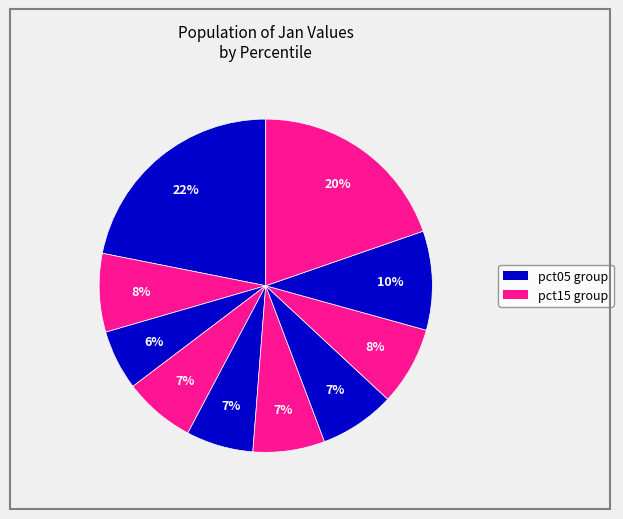

How many slices are in this pie chart?

10